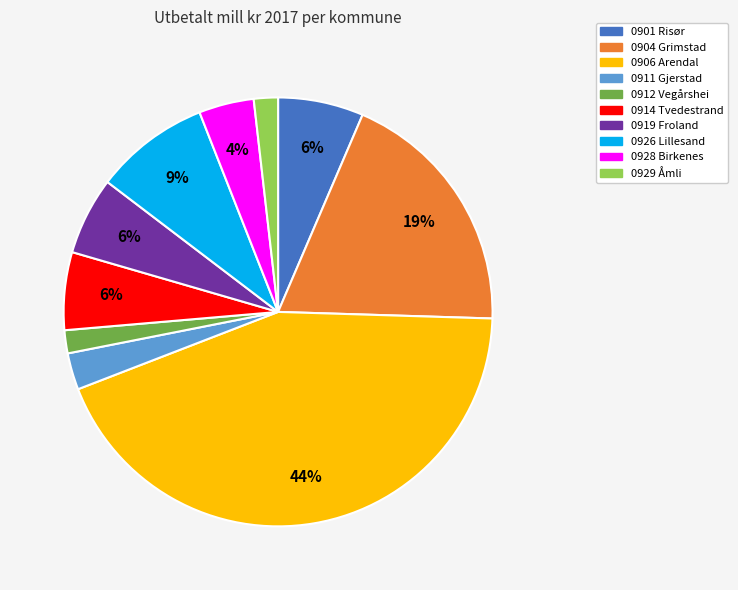

How many segments does this pie chart have?

10